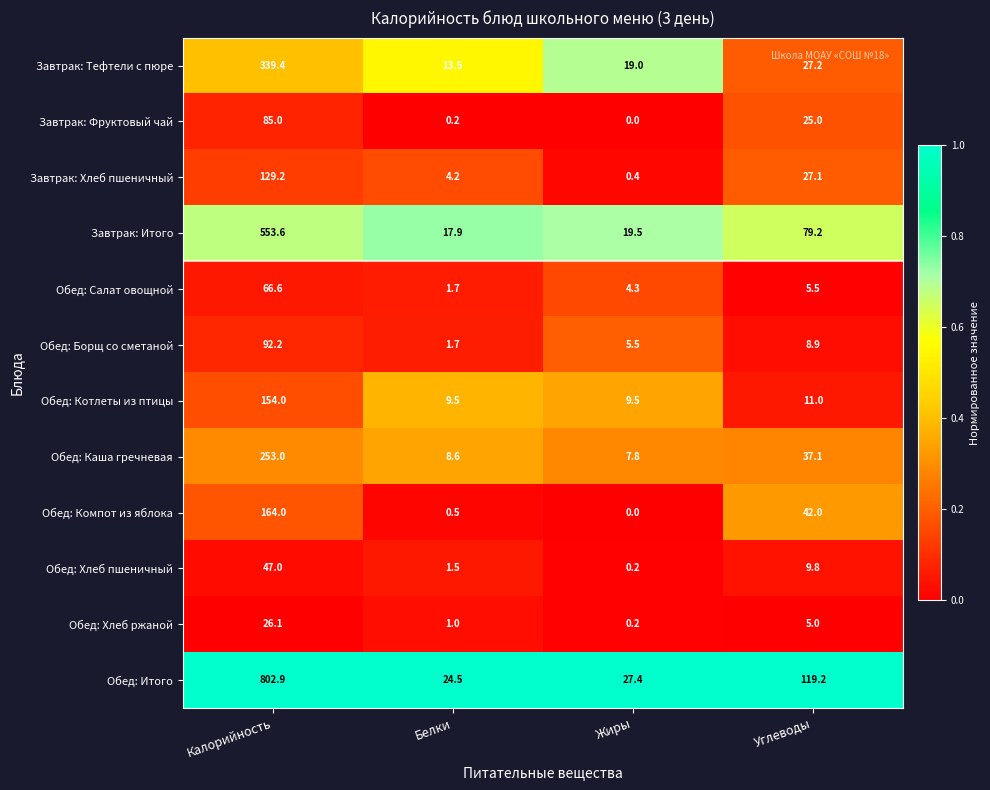

What value does the Обед: Хлеб пшеничный series have at Калорийность?

47.0